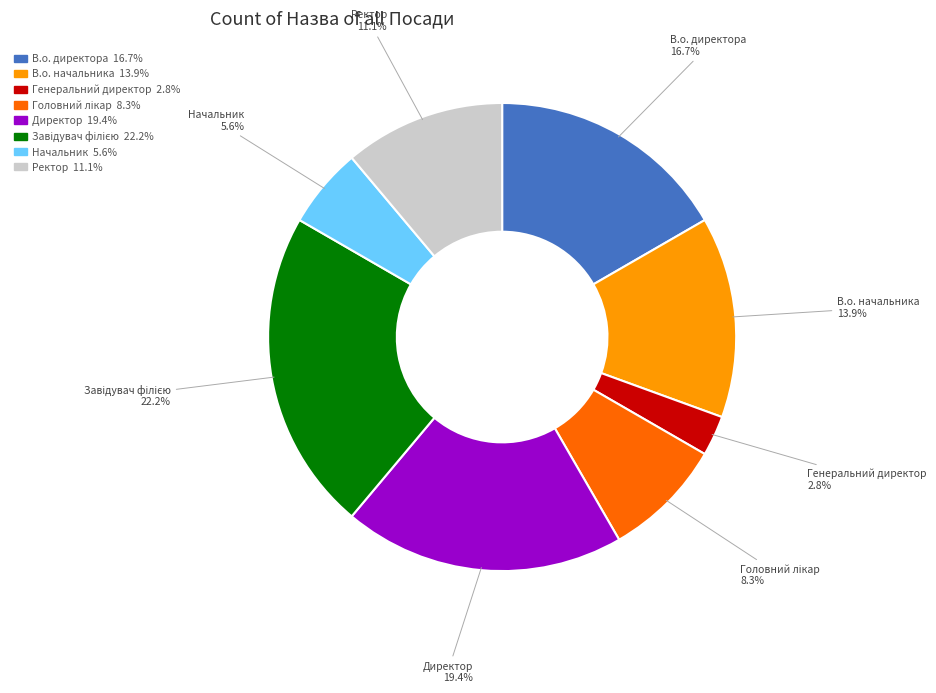

Count the number of slices in the pie.

8